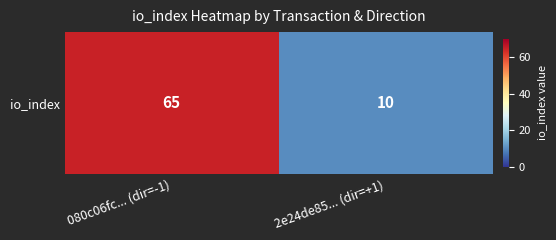

Reading left to right, list all the values displayed in this chart.

080c06fc... (dir=-1)=65	2e24de85... (dir=+1)=10